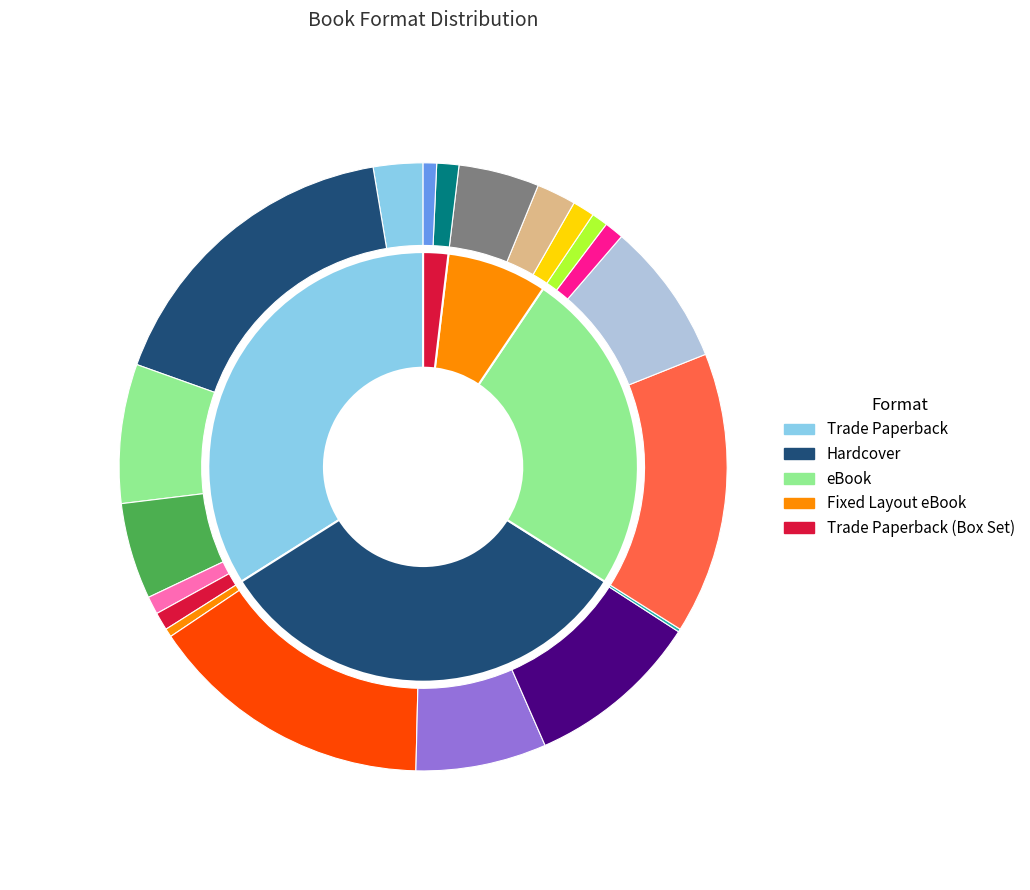

How much of the chart is everything except eBook?

75.5%